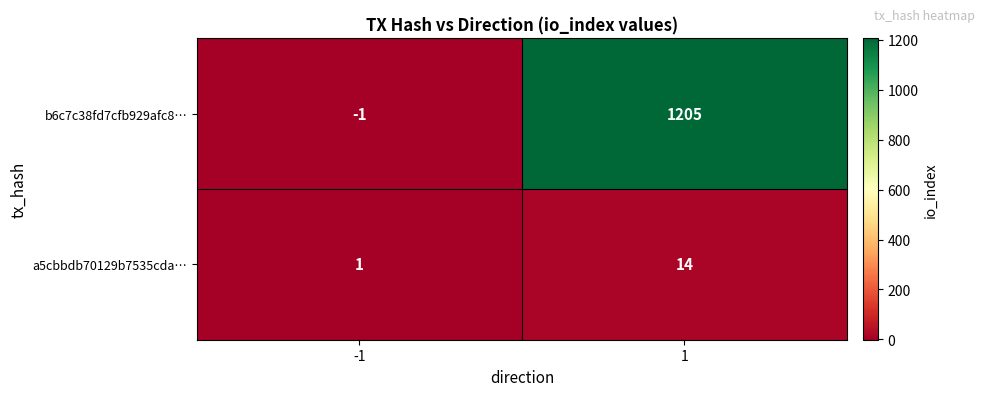

What is the sum of all a5cbbdb70129b7535cda… values?

15